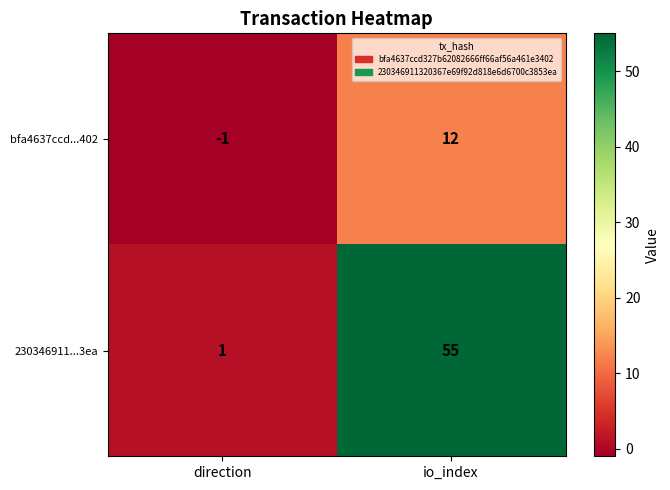

What is the difference between the maximum and minimum values in the 230346911...3ea series?

54